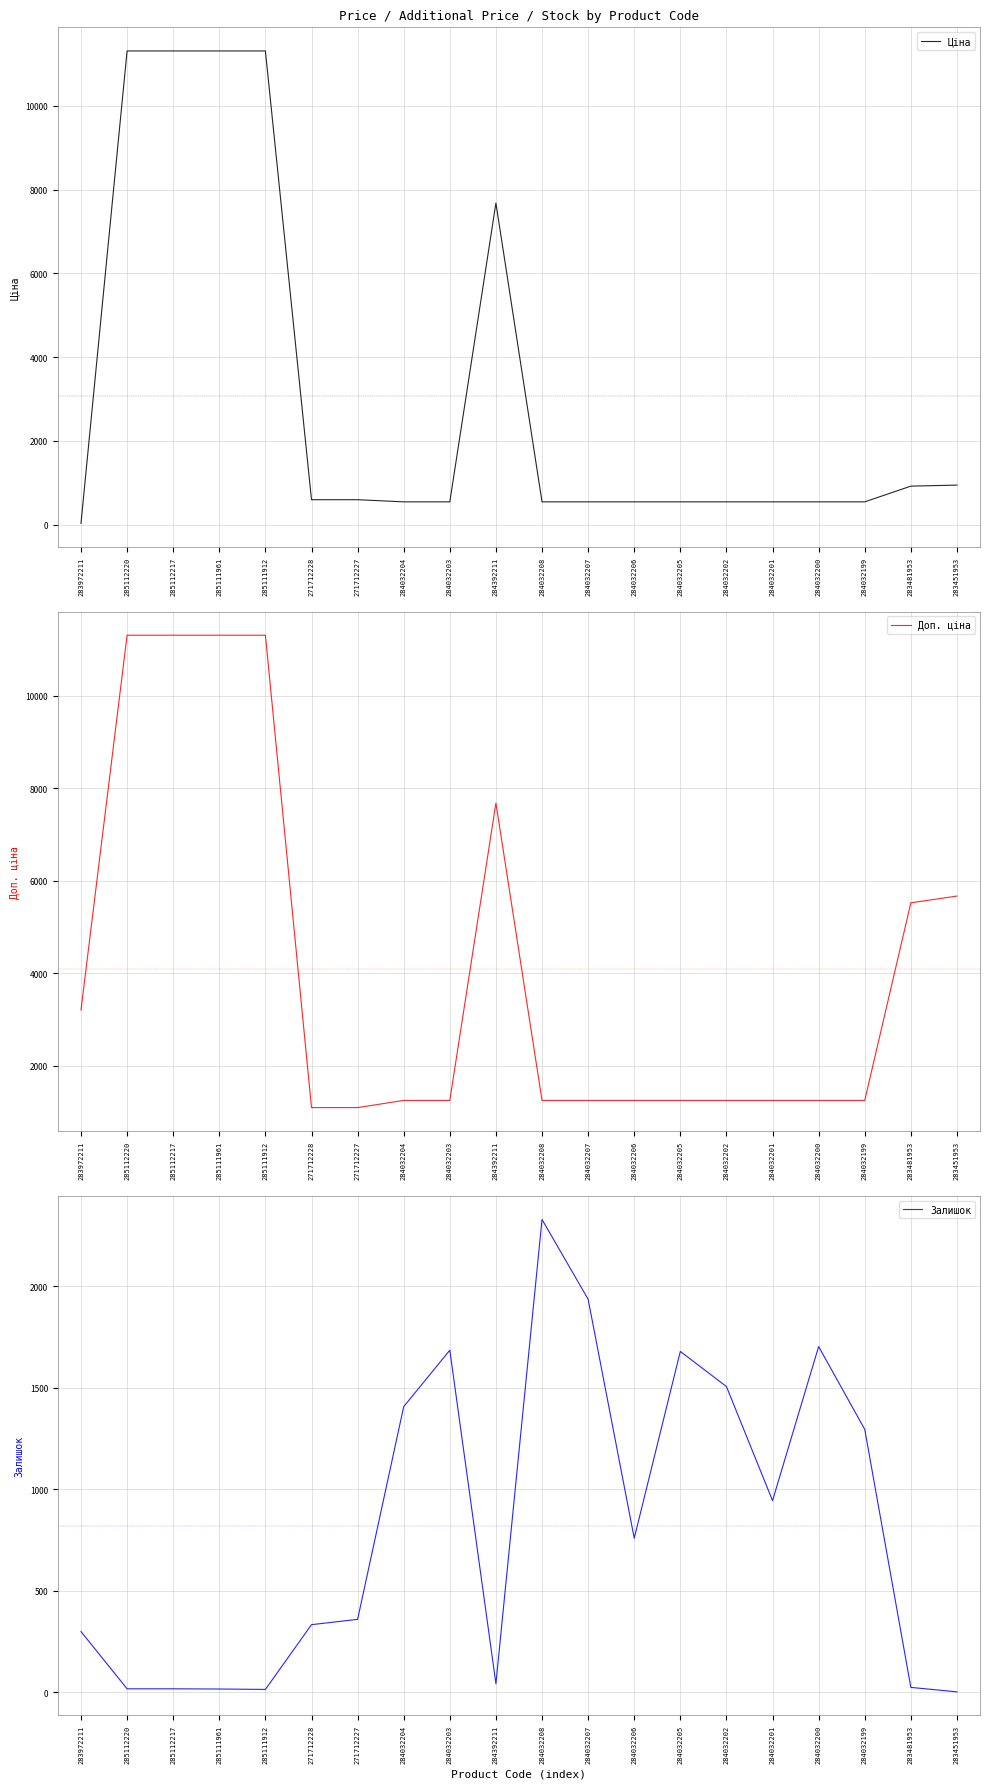

How many categories are shown in the chart?

20